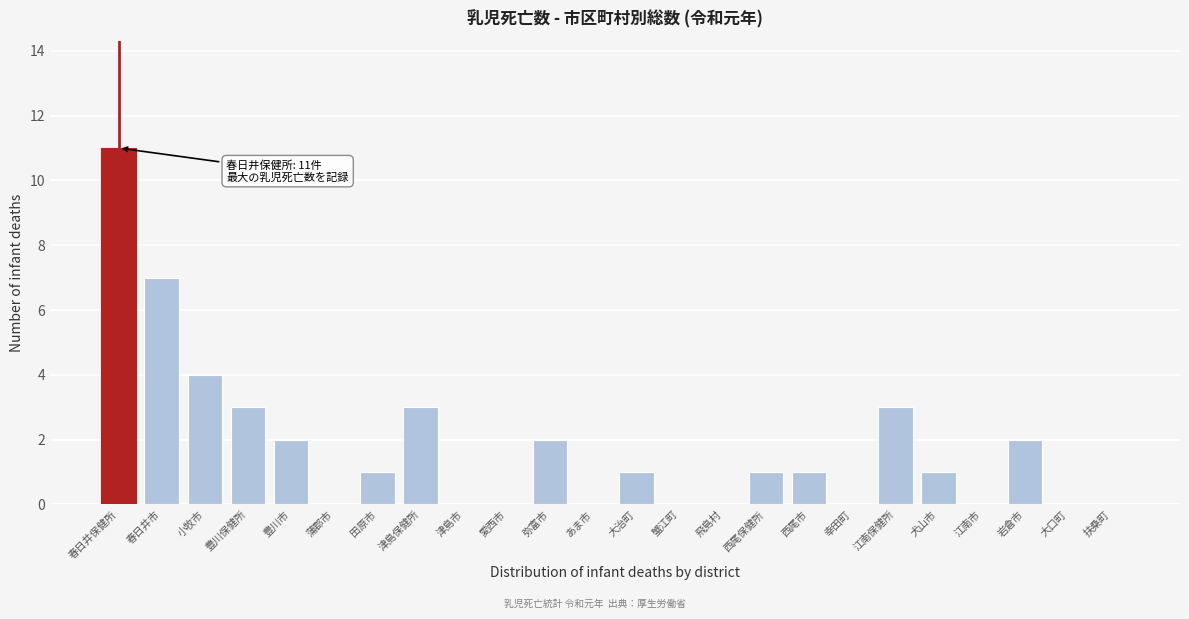

Reading left to right, what are all the values shown in this chart?

春日井保健所=11	春日井市=7	小牧市=4	豊川保健所=3	豊川市=2	蒲郡市=0	田原市=1	津島保健所=3	津島市=0	愛西市=0	弥富市=2	あま市=0	大治町=1	蟹江町=0	飛島村=0	西尾保健所=1	西尾市=1	幸田町=0	江南保健所=3	犬山市=1	江南市=0	岩倉市=2	大口町=0	扶桑町=0